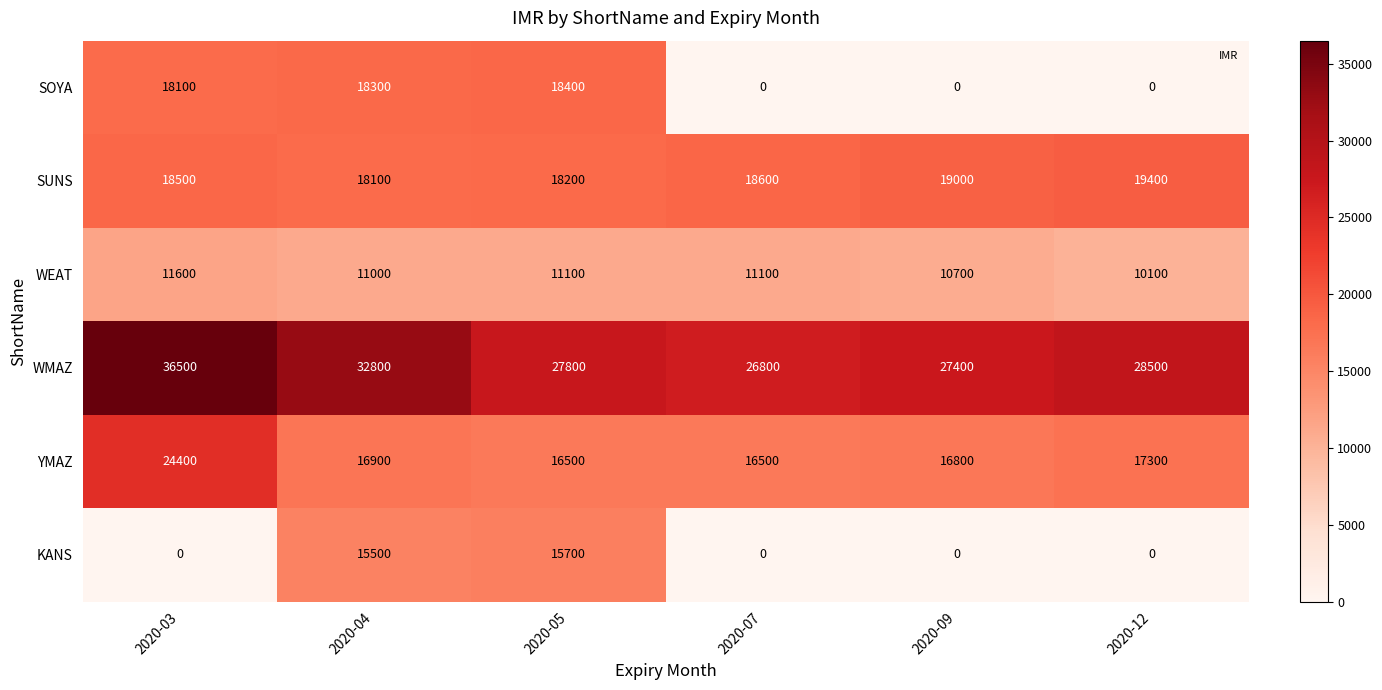

The value of WMAZ at 2020-03 is 36500. True or false?

True